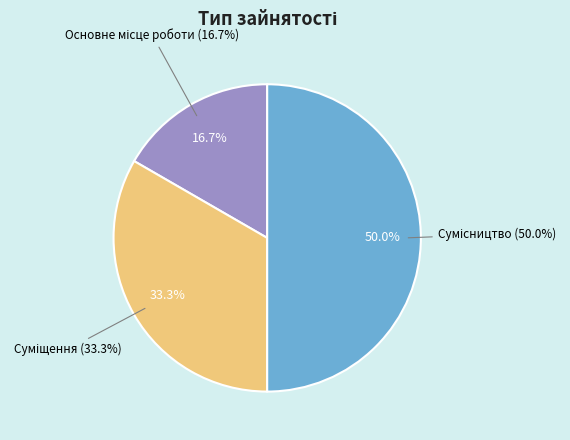

How many slices are in this pie chart?

3